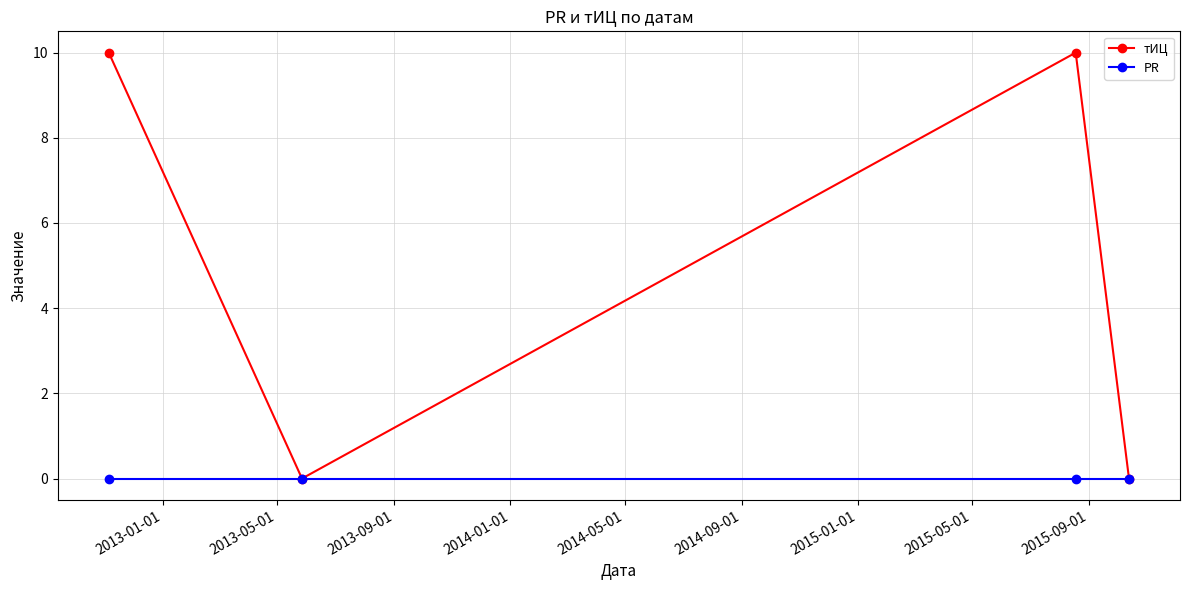

What is the value of the тИЦ point at the 1st from the left?

10